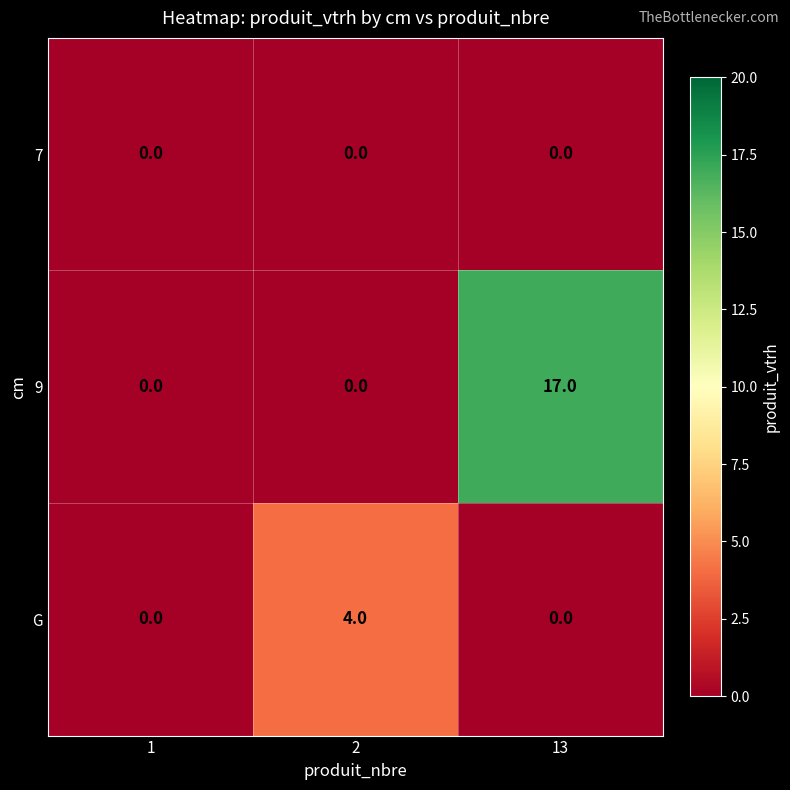

Is it true that G equals 0 at 1?

True